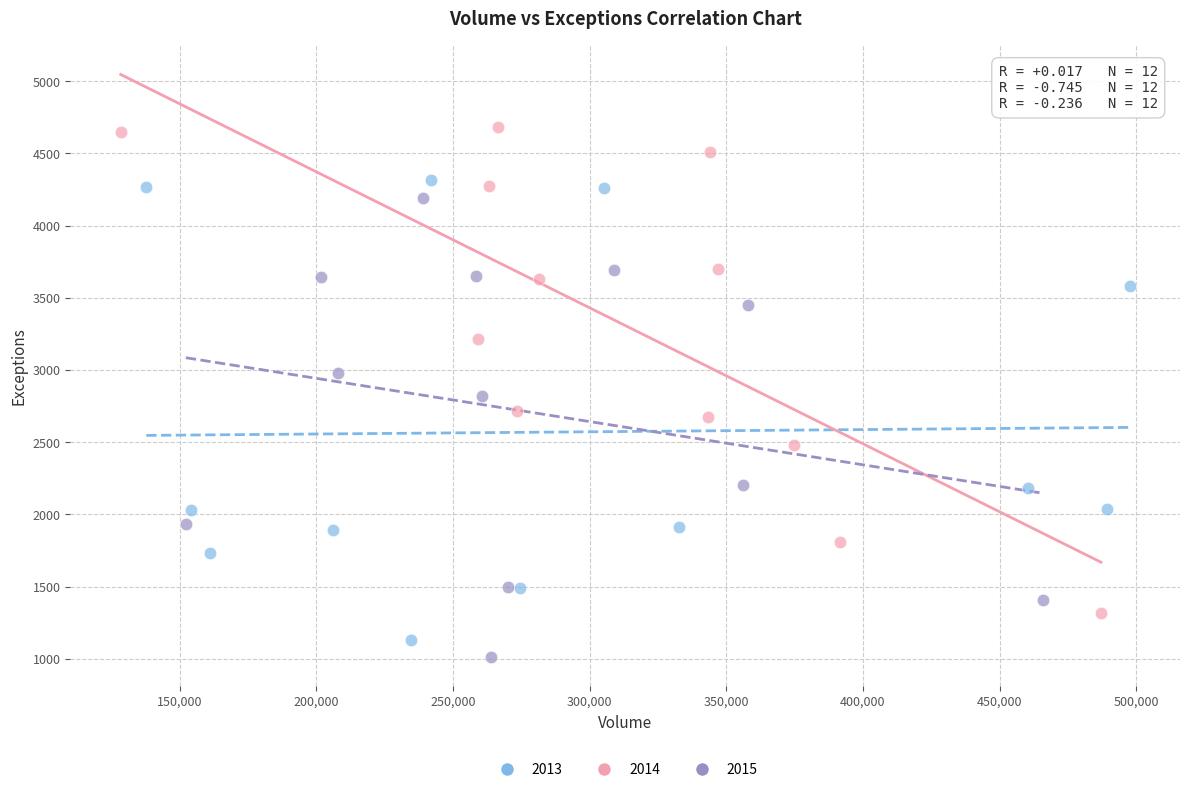

Which series has the largest Y range (max minus min)?

2014